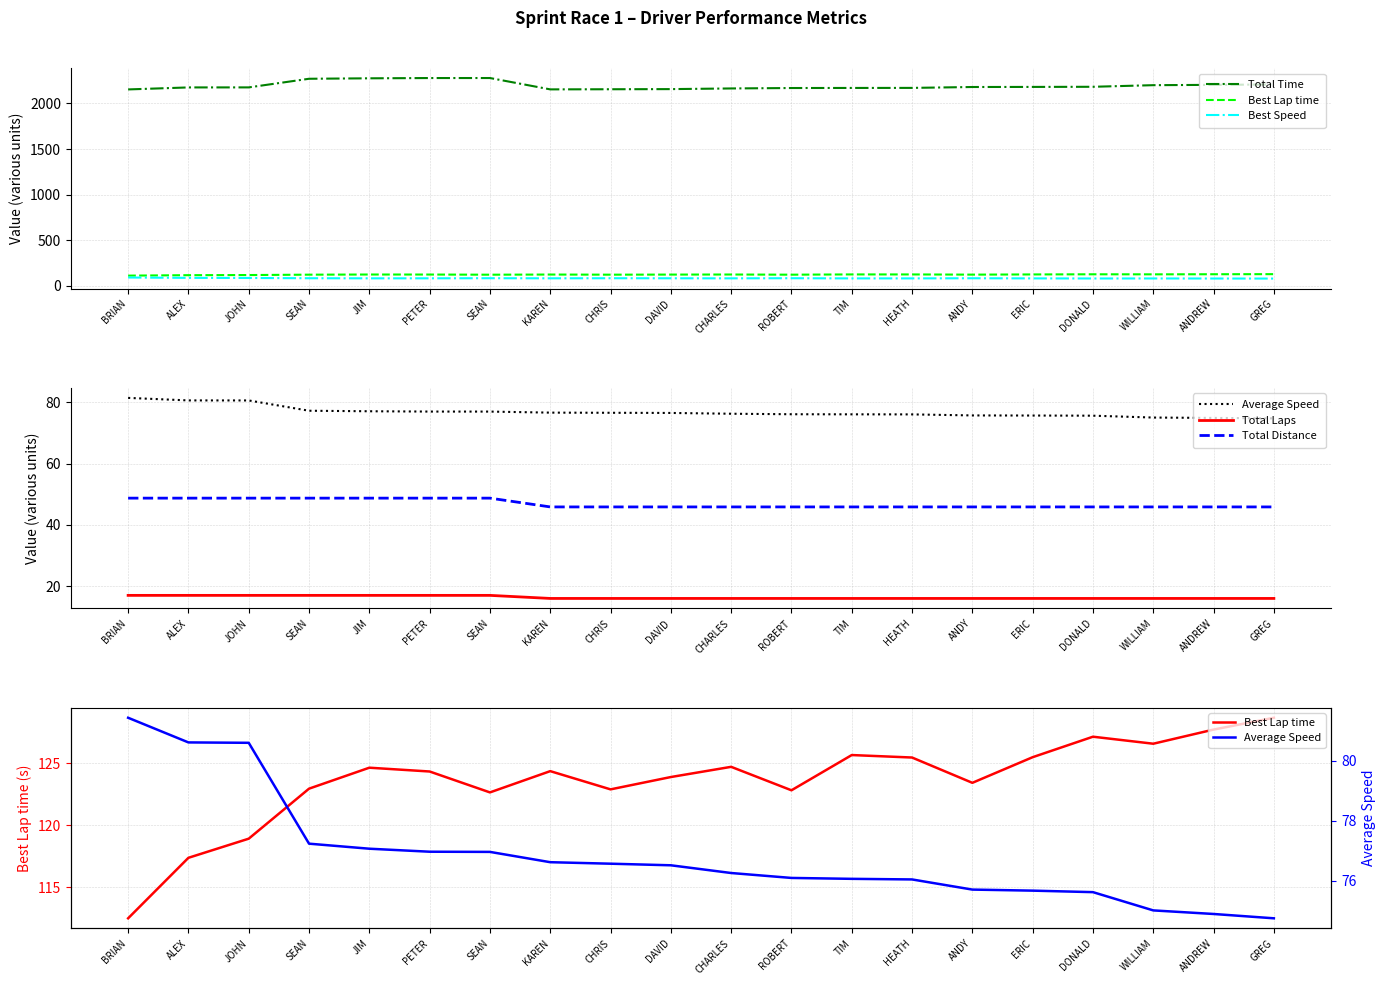

At ANDY, list the series in order from largest to smallest.

Total Time, Best Lap time, Best Speed, Average Speed, Total Distance, Total Laps